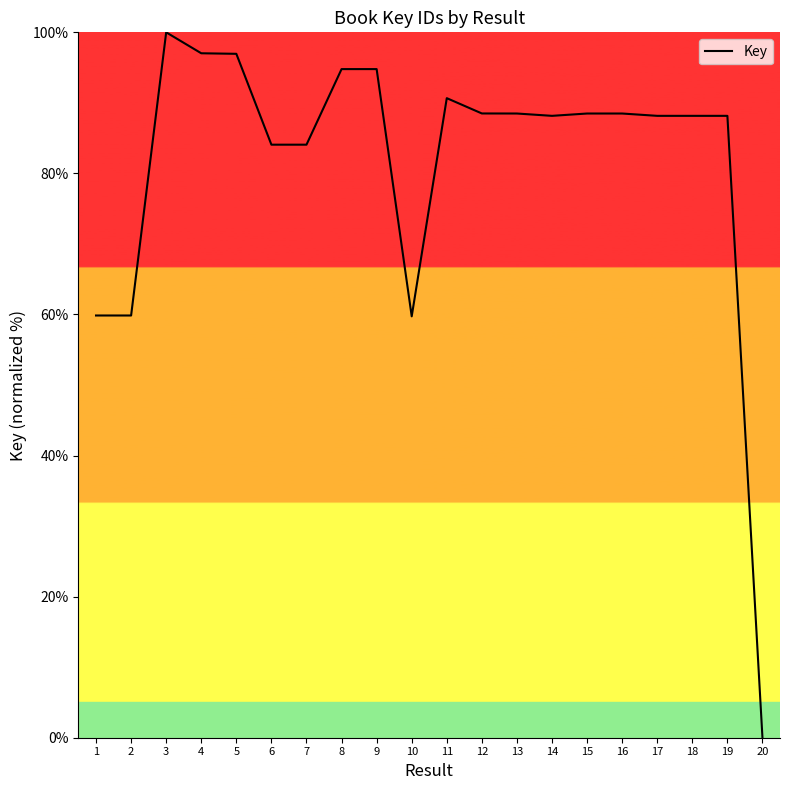

What is the difference between the second highest and minimum values?

97.0